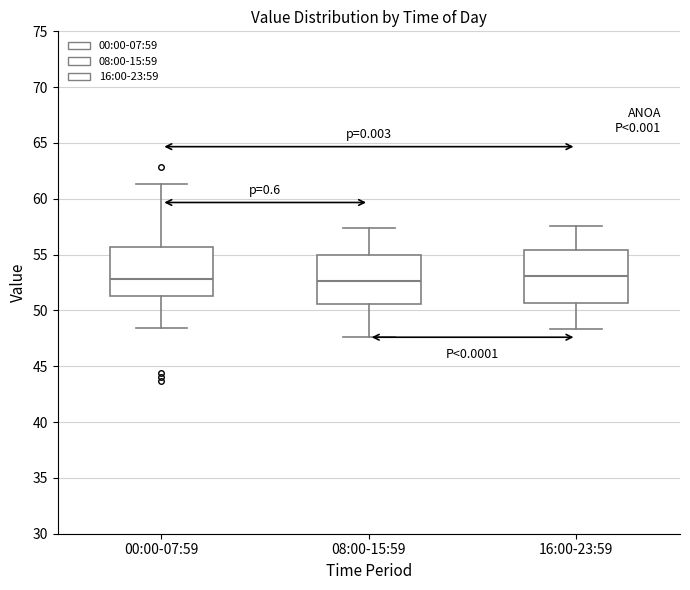

Reading left to right, read every box against the y-axis: the position of its median line, the range the box covers, and the ends of its whiskers. The values are not printed on the chart, so give them approximately, as read against the axis.

00:00-07:59: median 53.0, box 51.5 to 55.5, whiskers 48.5 to 61.5
08:00-15:59: median 52.5, box 50.5 to 55.0, whiskers 47.5 to 57.5
16:00-23:59: median 53.0, box 50.5 to 55.5, whiskers 48.5 to 57.5